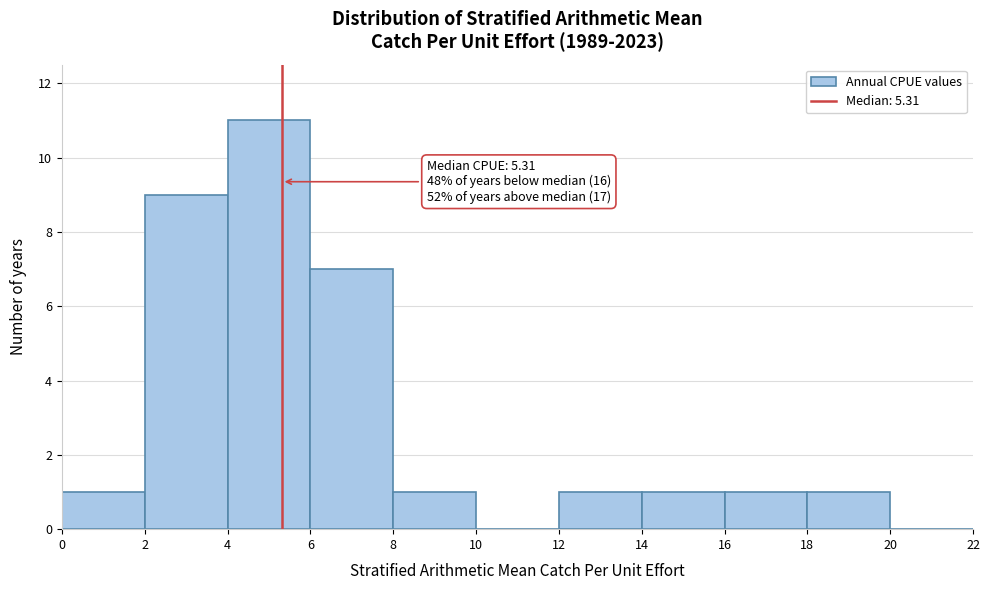

Over which range of the x-axis is the bar tallest?

4 to 6